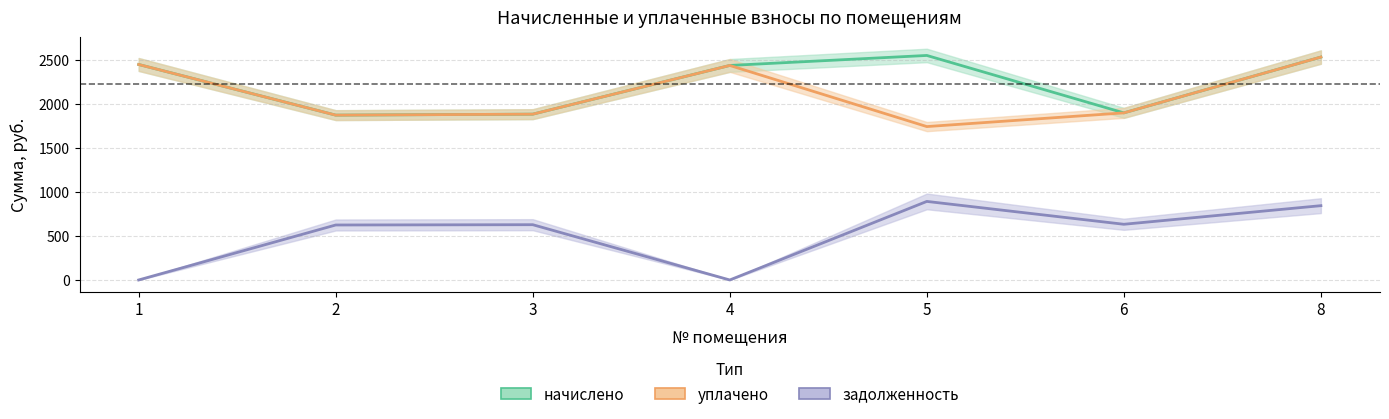

Rank the categories by уплачено value from highest to lowest.

8, 1, 4, 6, 3, 2, 5